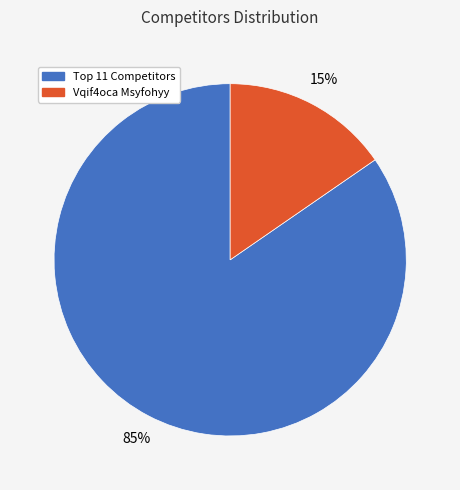

Count the number of slices in the pie.

2